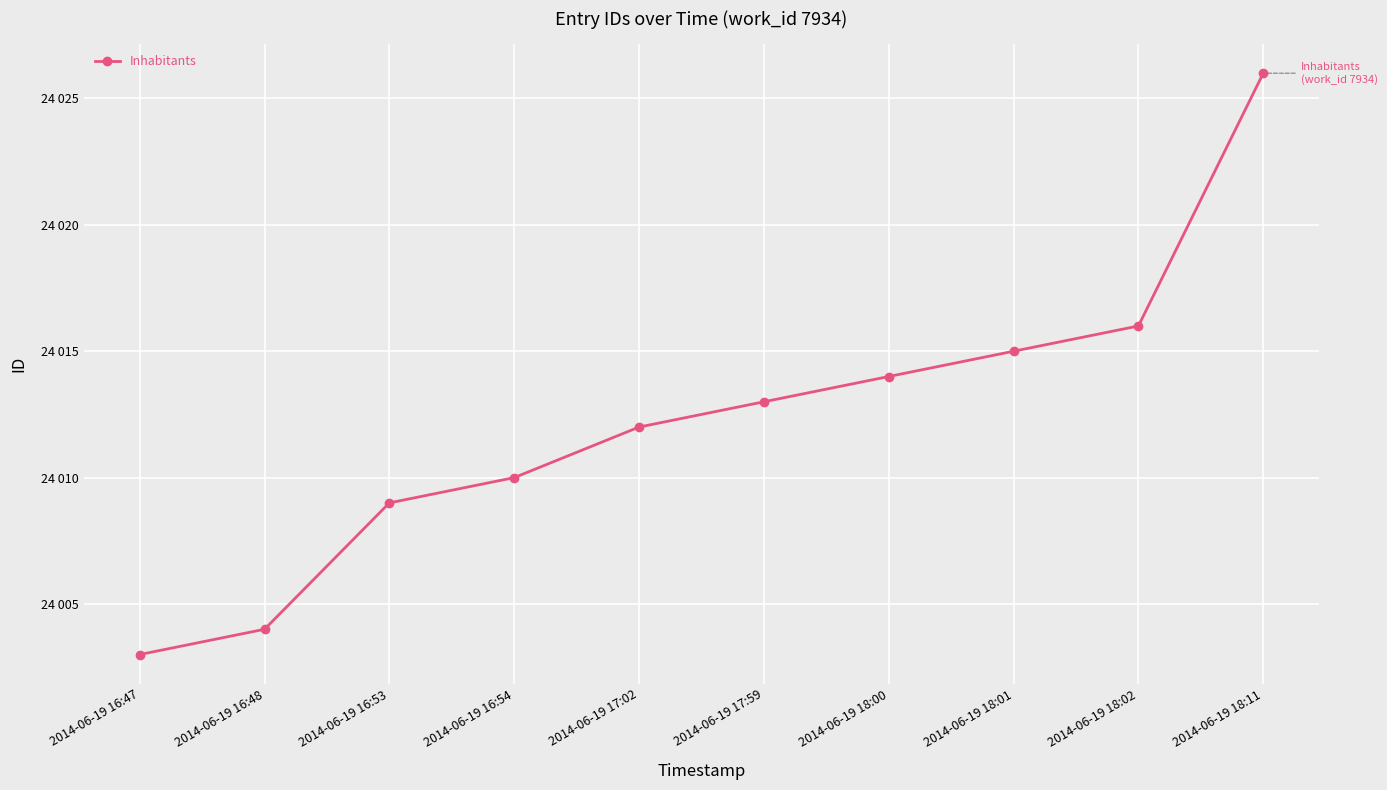

Is this an area chart (filled region under the line)?

No